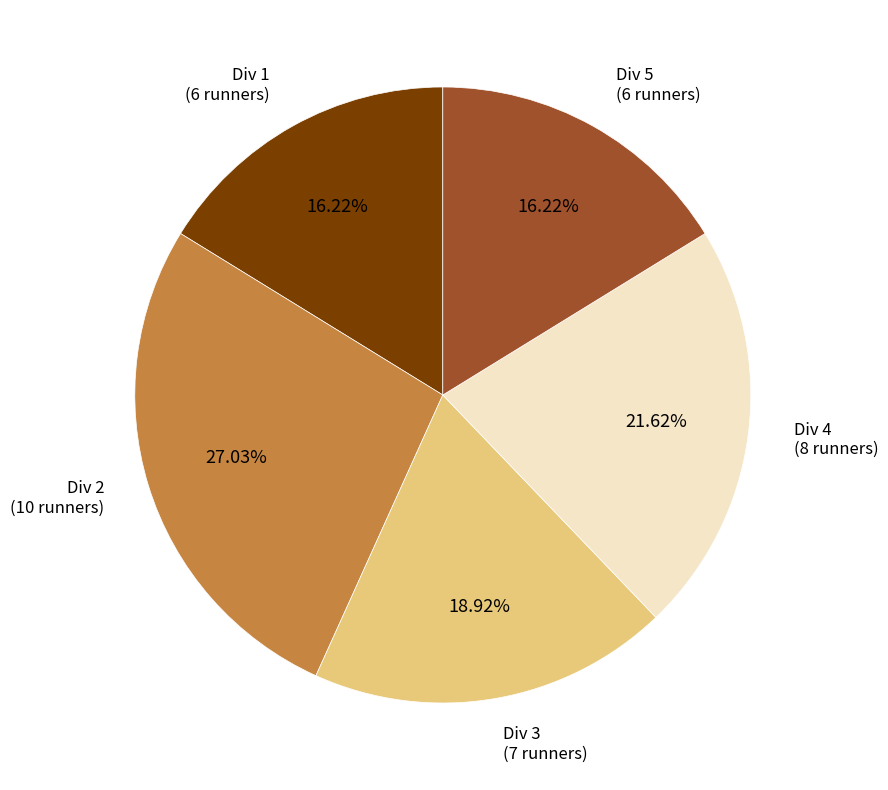

What is the ratio of the value at Div 1 (6 runners) to the value at Div 3 (7 runners)?

0.9